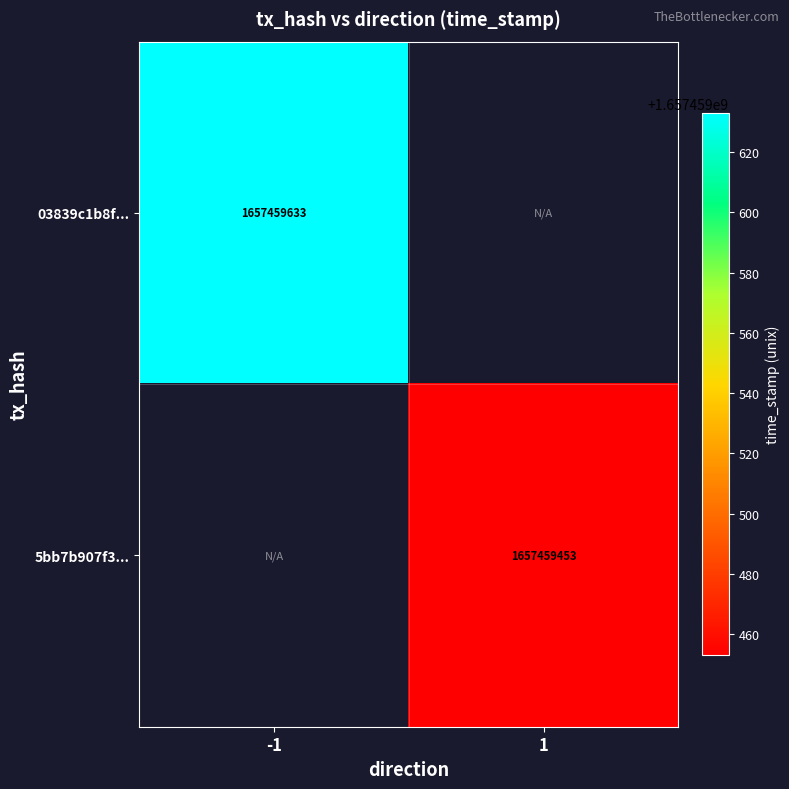

The 03839c1b8f9acf1599165991027e8449c9050db series shows -988351707 at direction_1. True or false?

False